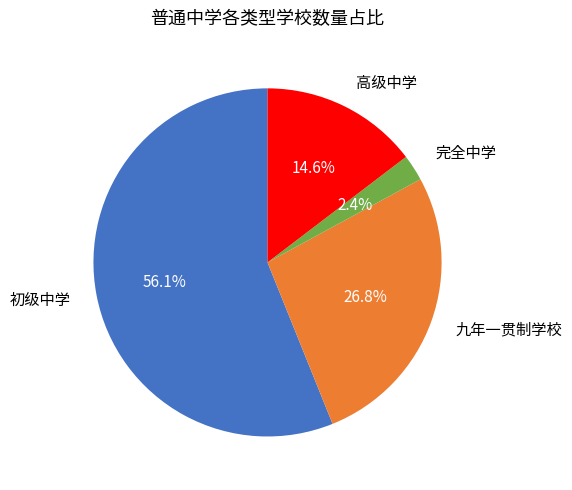

To the nearest percent, what percentage of the pie is 初级中学?

56%